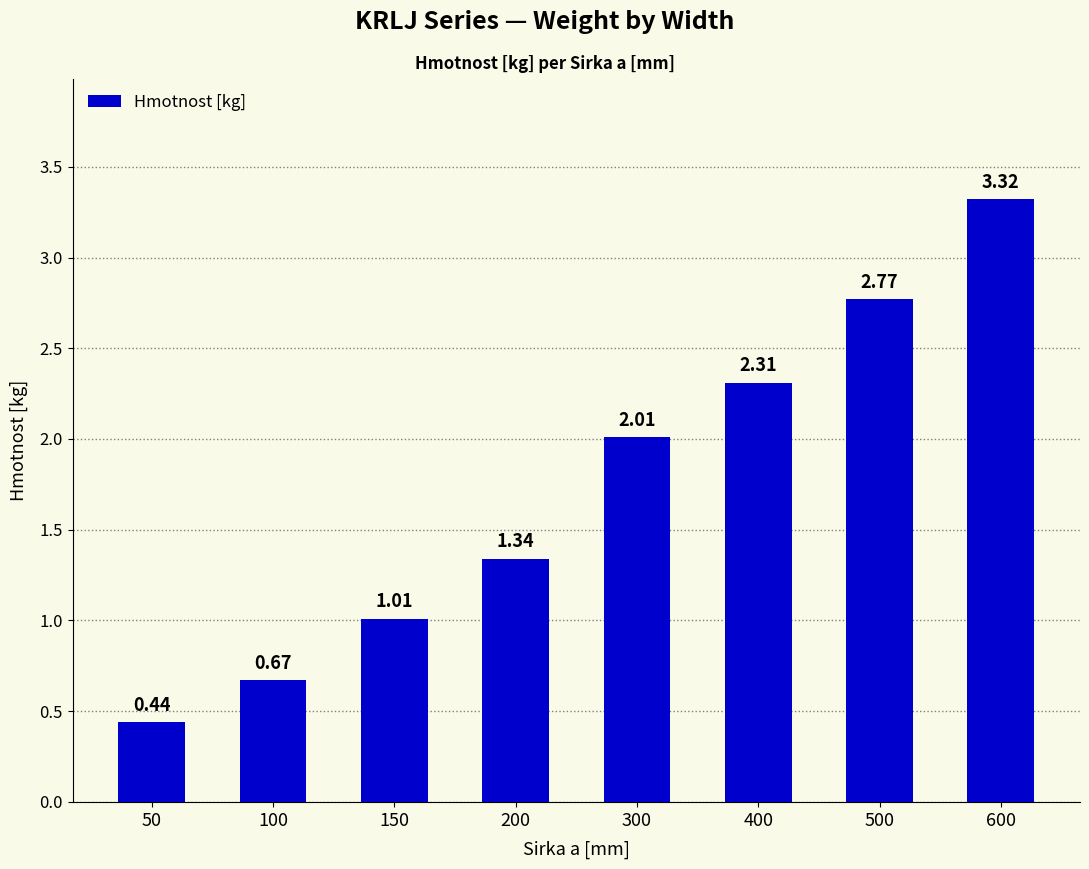

What is the average value?

1.7